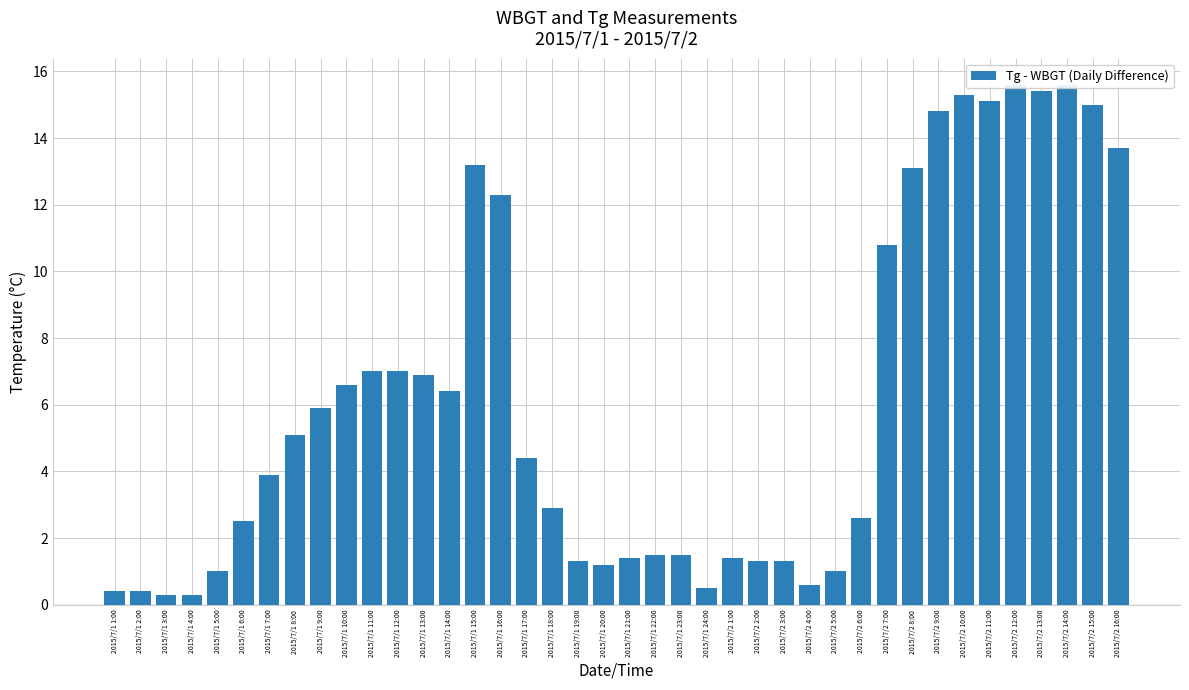

What is the sum of all values?

246.5